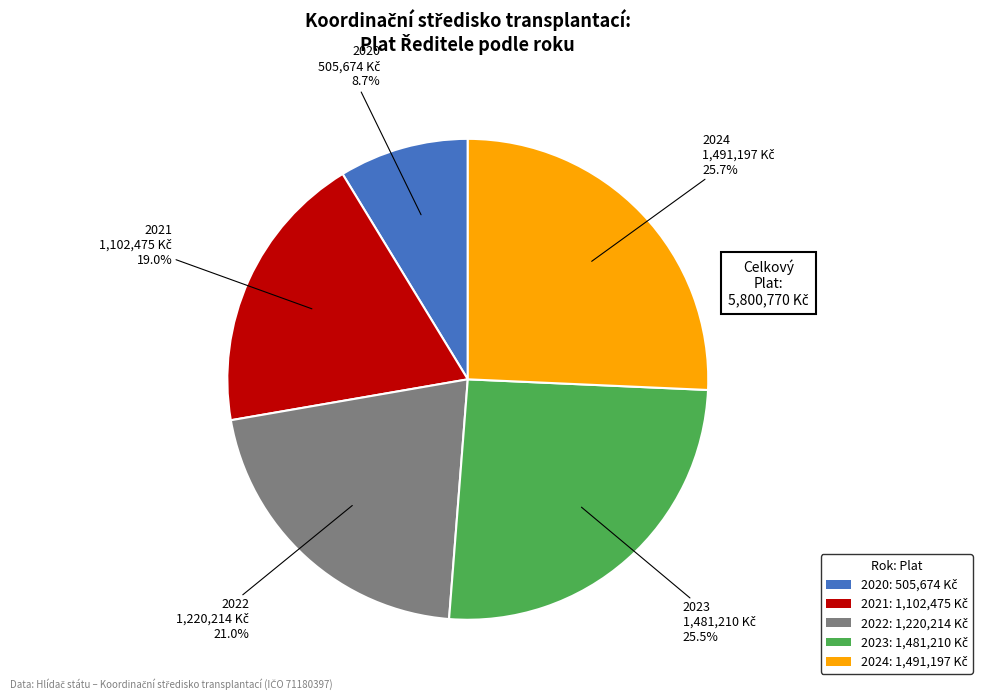

Is there a majority slice in this chart?

No